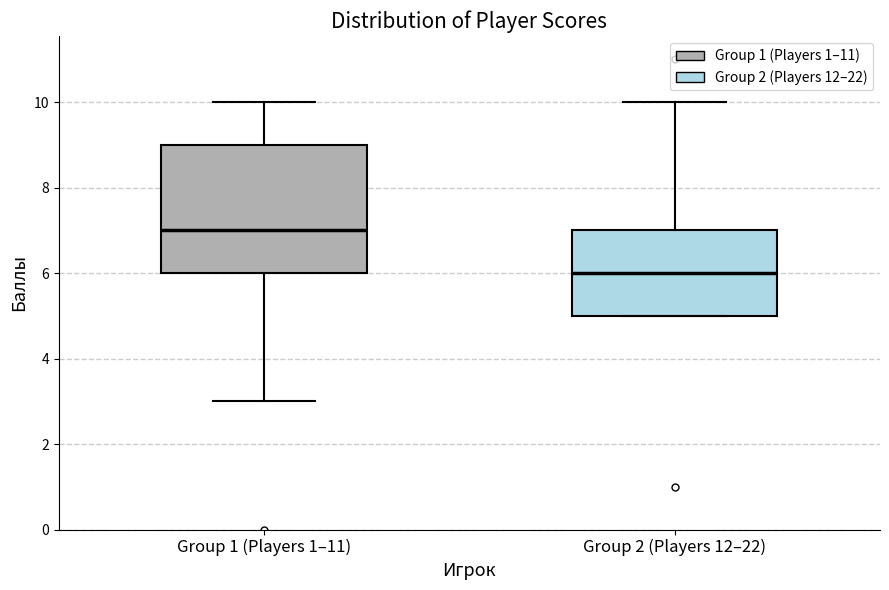

Comparing the boxes themselves (not the whiskers), which one is the tallest?

Group 1 (Players 1–11)